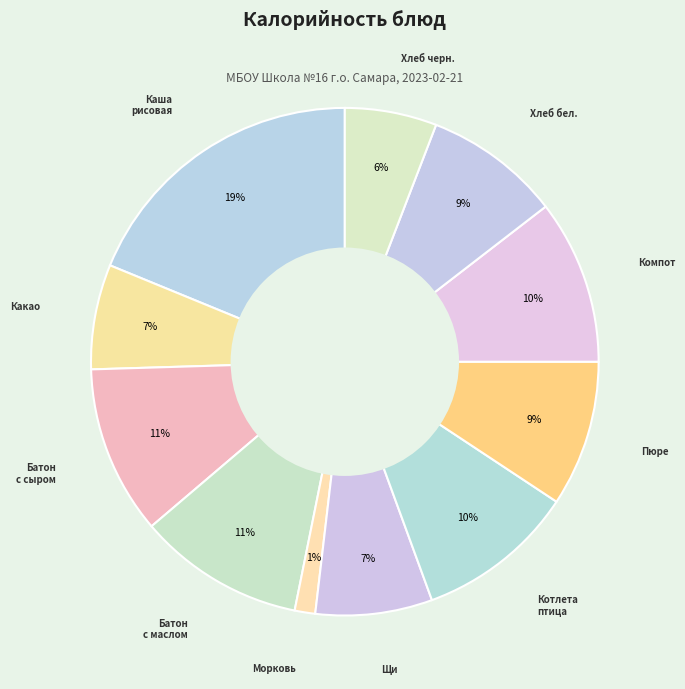

Is there any slice that represents more than half of the pie?

No